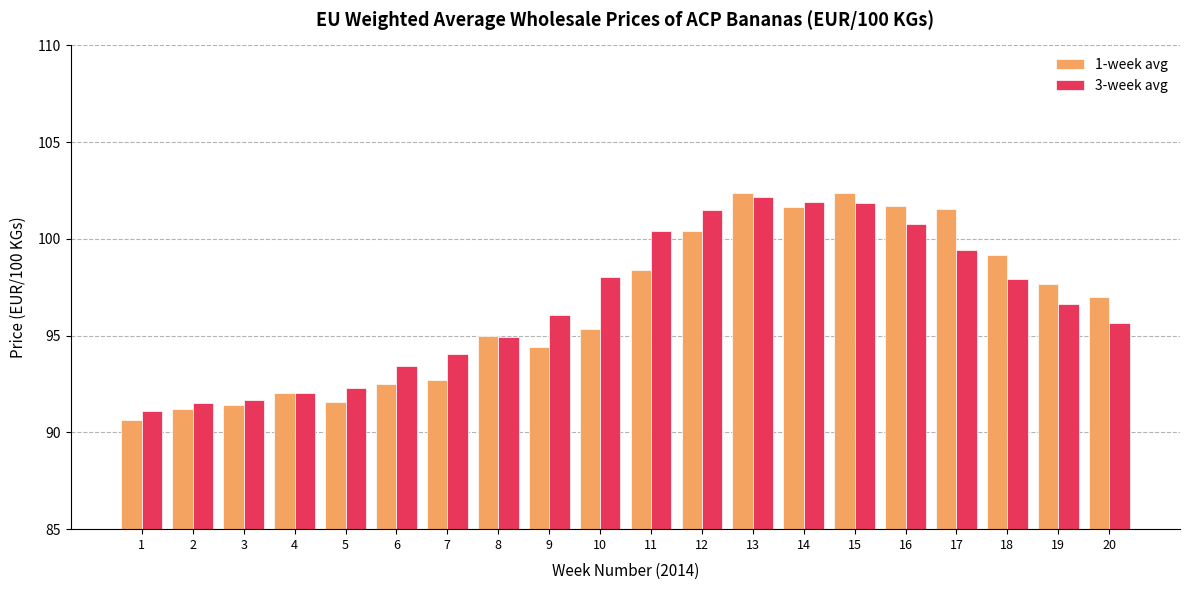

What are all the series names shown in the legend?

1-week avg, 3-week avg